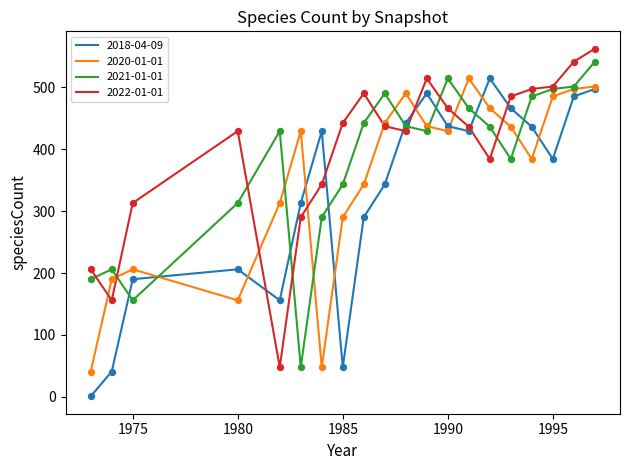

What are all the series names shown in the legend?

2018-04-09, 2020-01-01, 2021-01-01, 2022-01-01